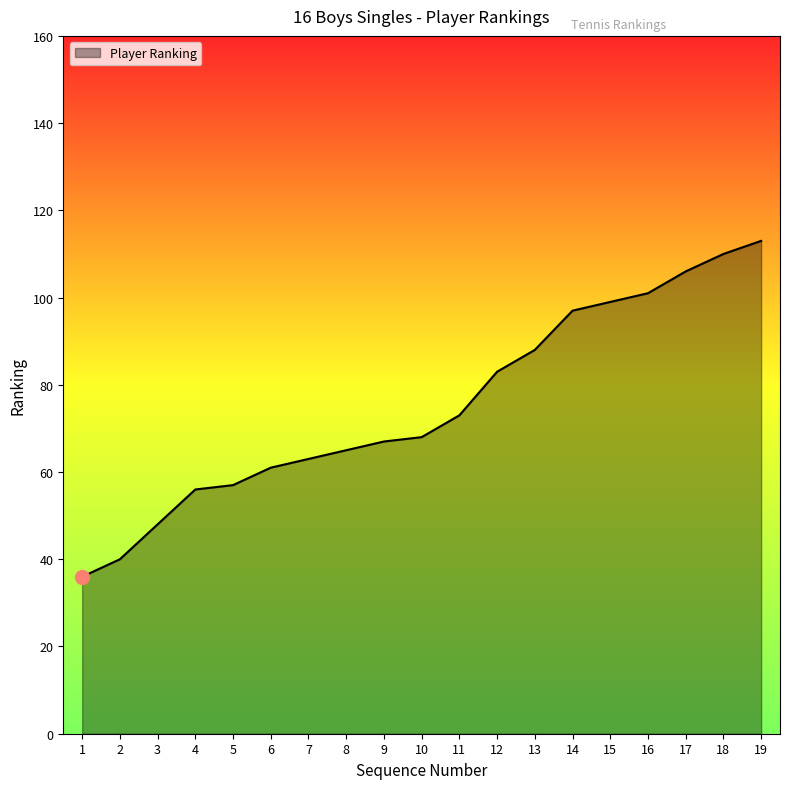

Reading left to right, extract all data points from this chart.

36	40	48	56	57	61	63	65	67	68	73	83	88	97	99	101	106	110	113